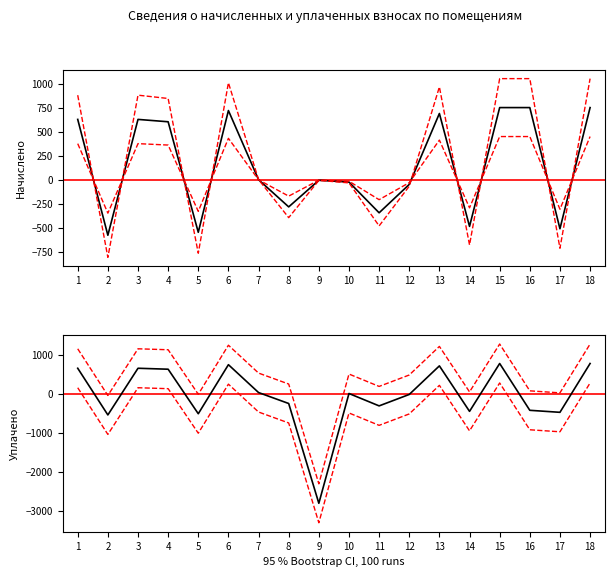

Count the number of data series in this chart.

6